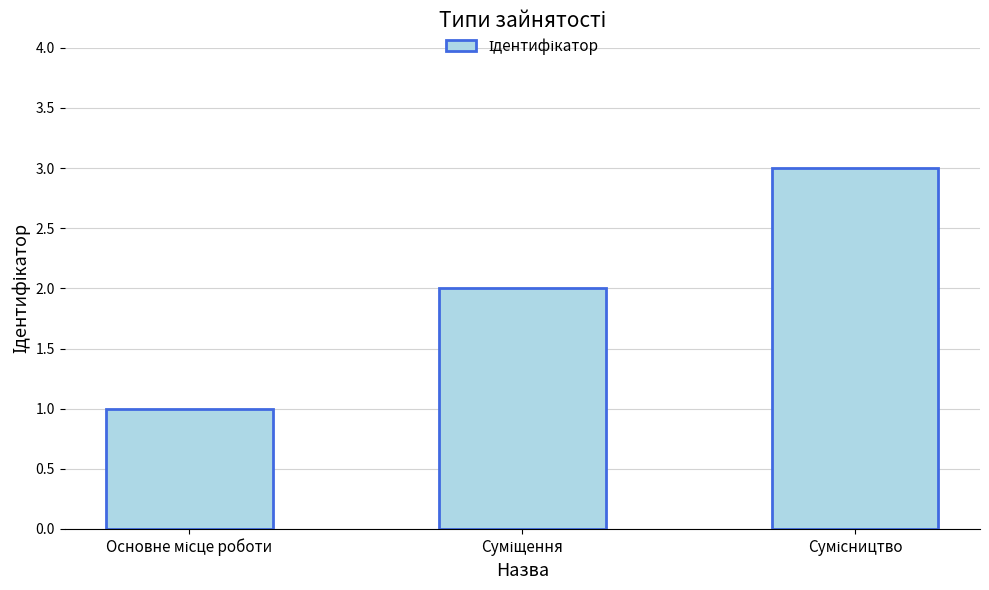

What is the maximum value shown in the chart?

3